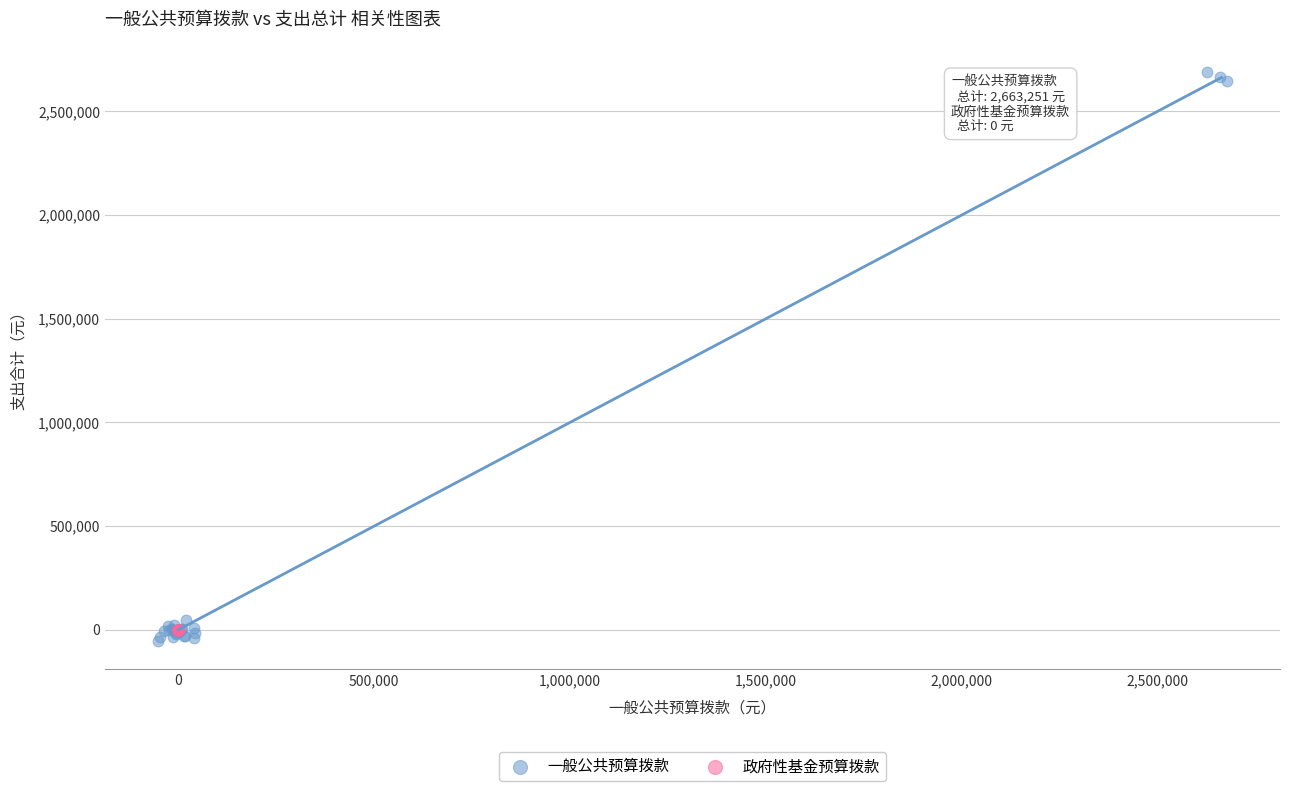

Which series contains the highest Y value?

一般公共预算拨款